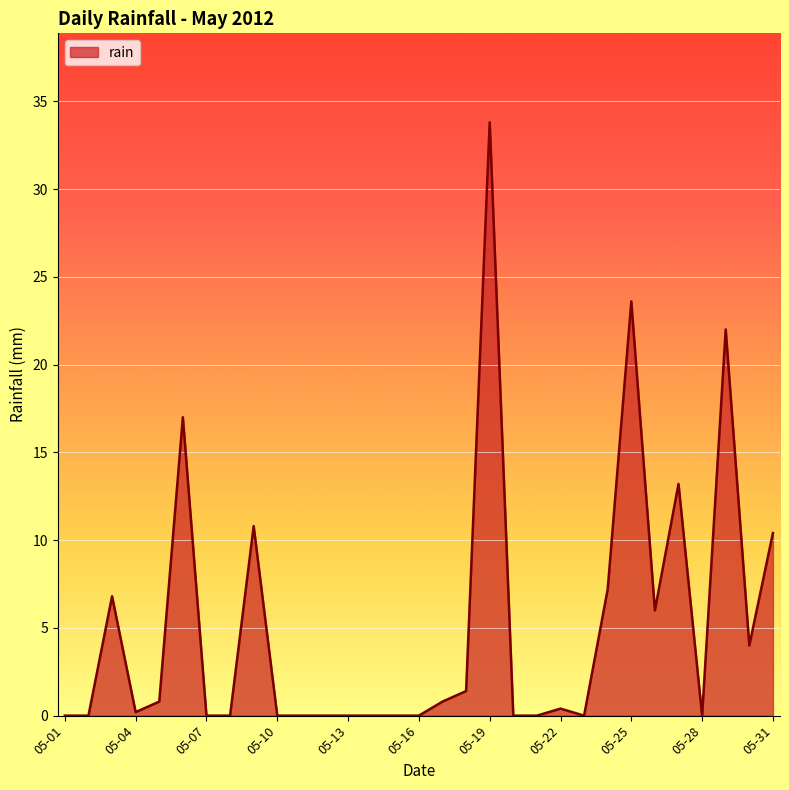

How many lines are shown in the chart?

1